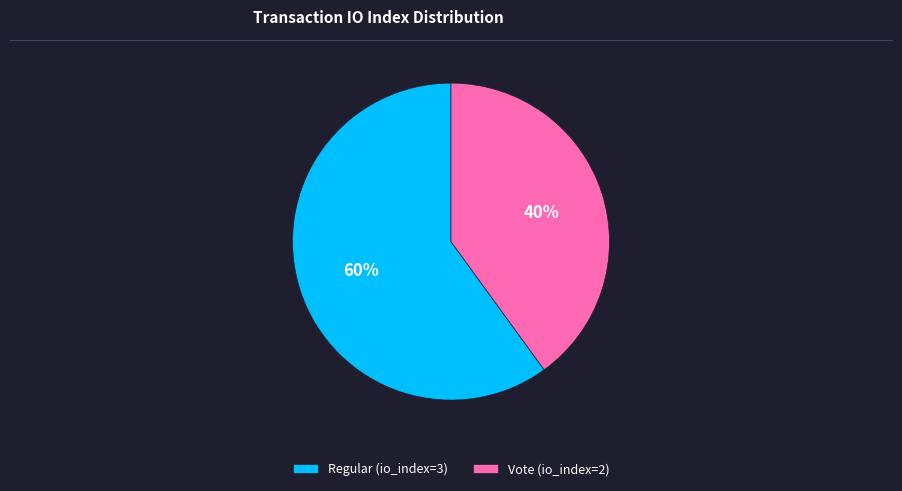

To the nearest percent, what is the difference between the largest and smallest slice percentages?

20%